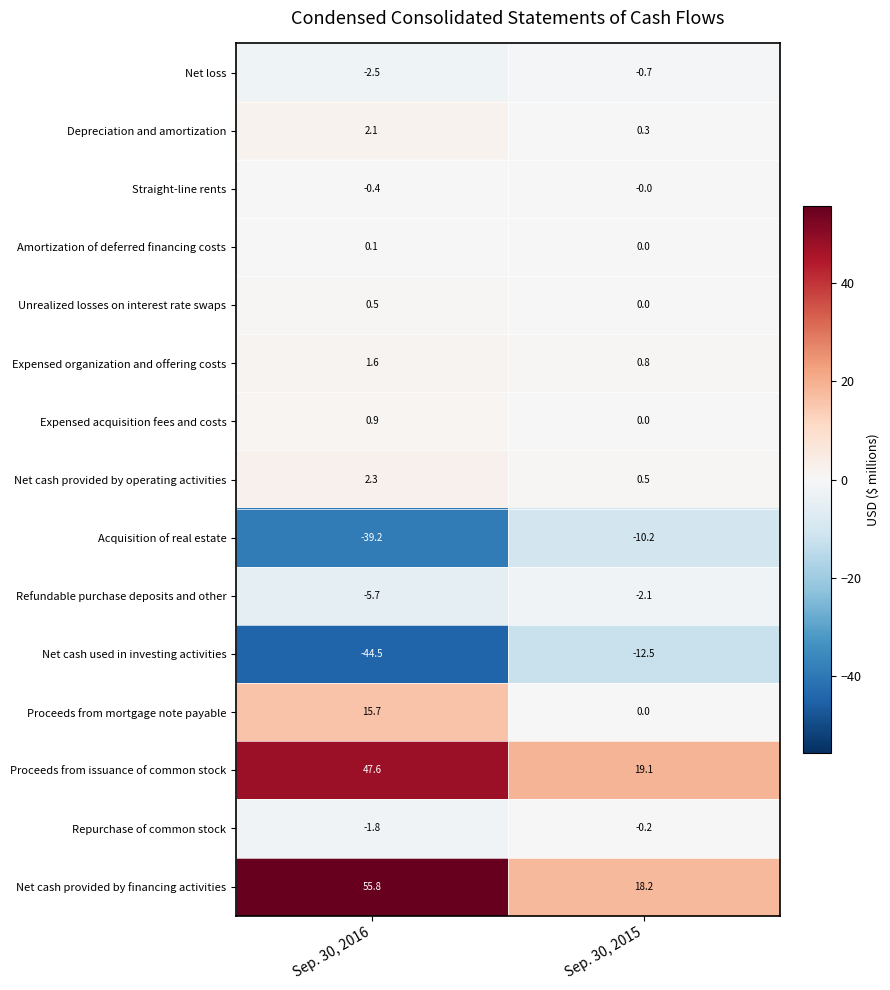

What is the spread (max minus min) of values at Sep. 30, 2016?

100.3